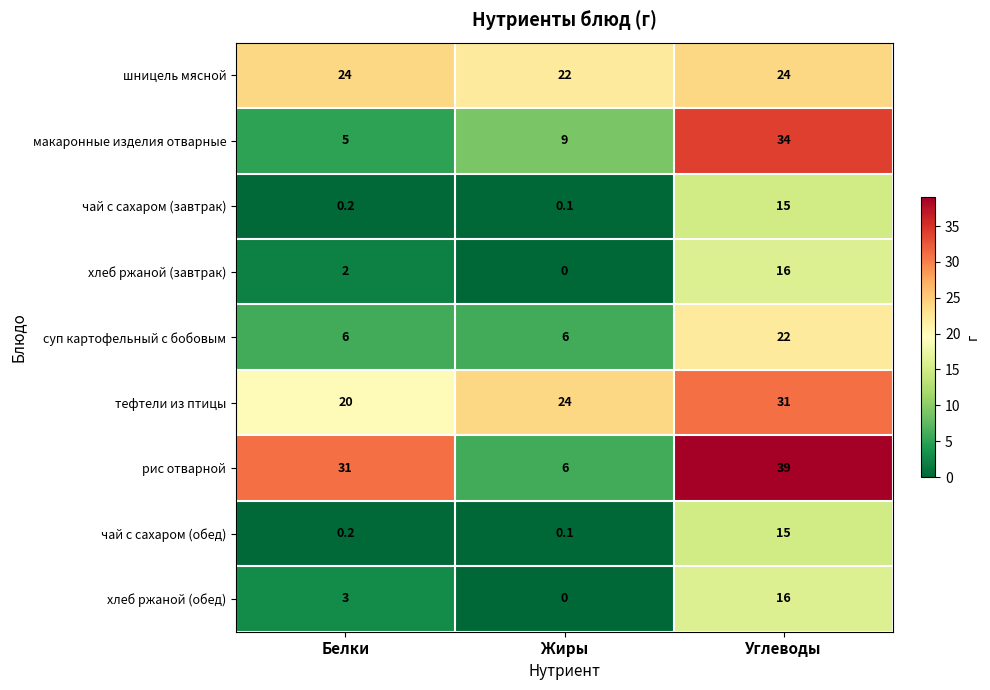

Reading right to left, what are all the values shown in this chart?

шницель мясной: 24.0	22.0	24.0
макаронные изделия отварные: 34.0	9.0	5.0
чай с сахаром (завтрак): 15.0	0.1	0.2
хлеб ржаной (завтрак): 16.0	0.0	2.0
суп картофельный с бобовым: 22.0	6.0	6.0
тефтели из птицы: 31.0	24.0	20.0
рис отварной: 39.0	6.0	31.0
чай с сахаром (обед): 15.0	0.1	0.2
хлеб ржаной (обед): 16.0	0.0	3.0